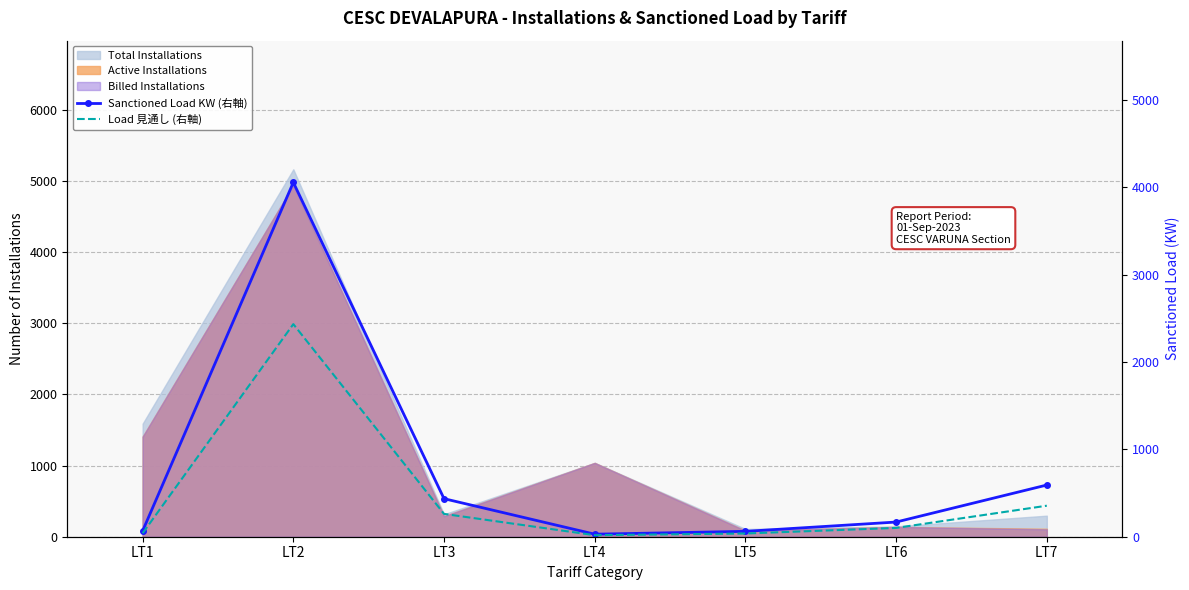

What is the sum of the Sanctioned Load KW (右軸) values at LT5 and LT7?

653.5